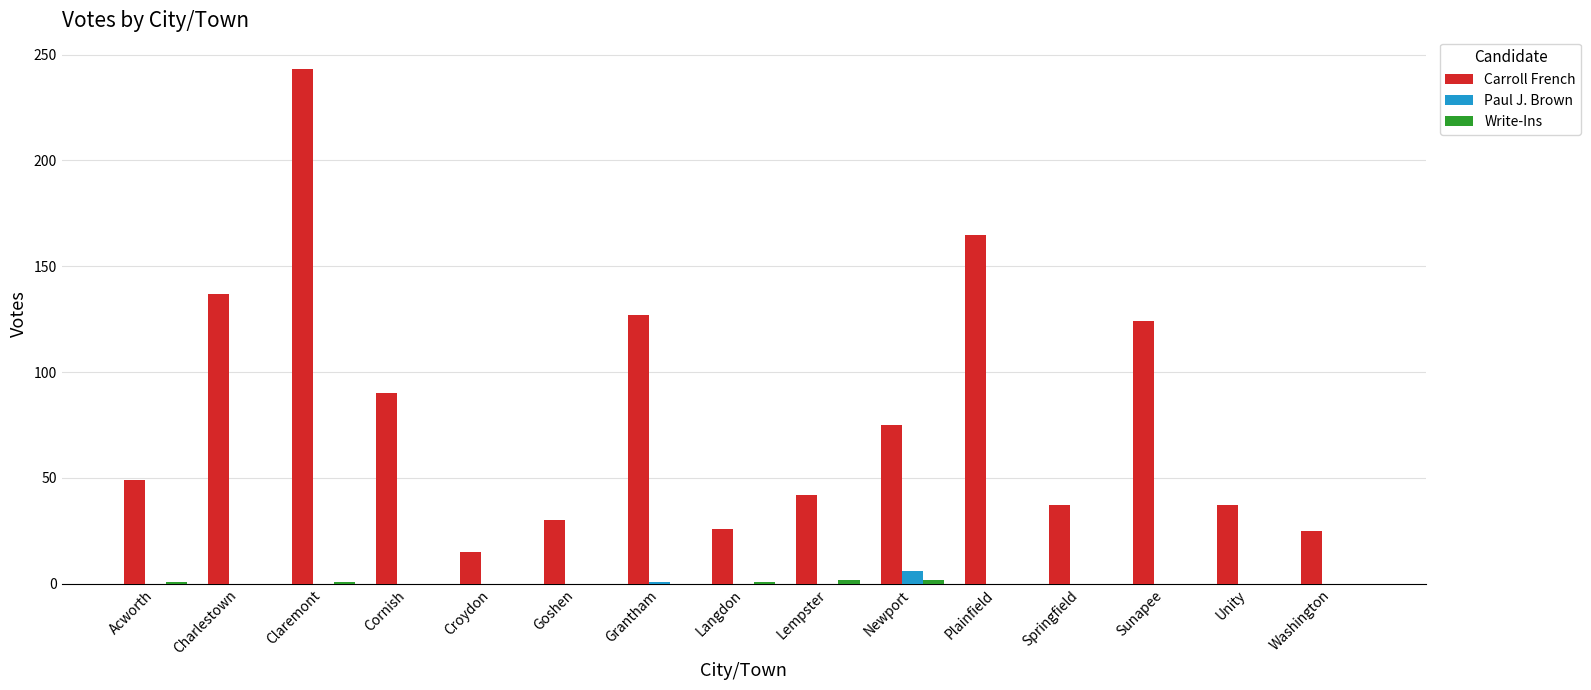

How many data points does each series have?

15